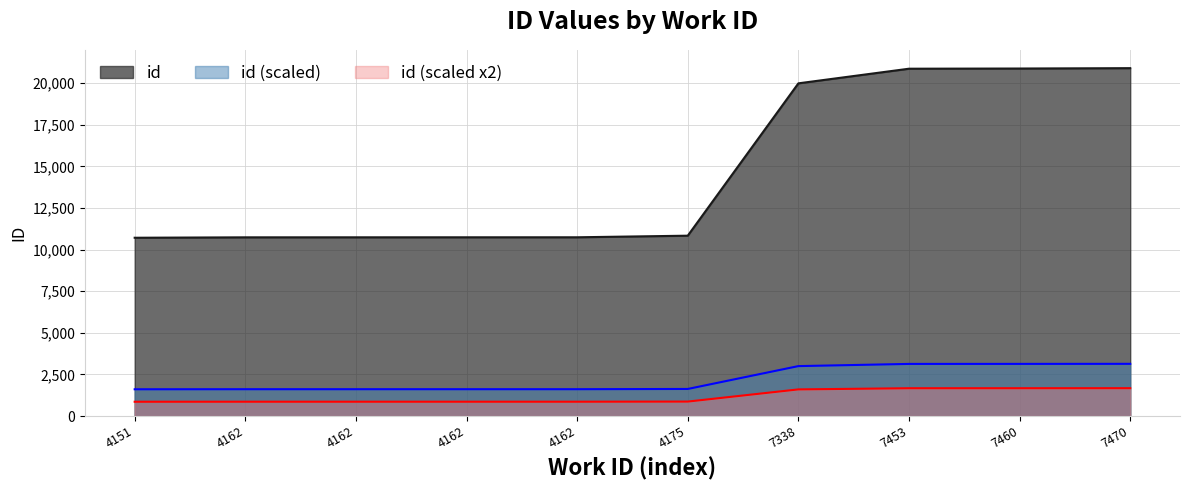

How many values exceed 10834?

4